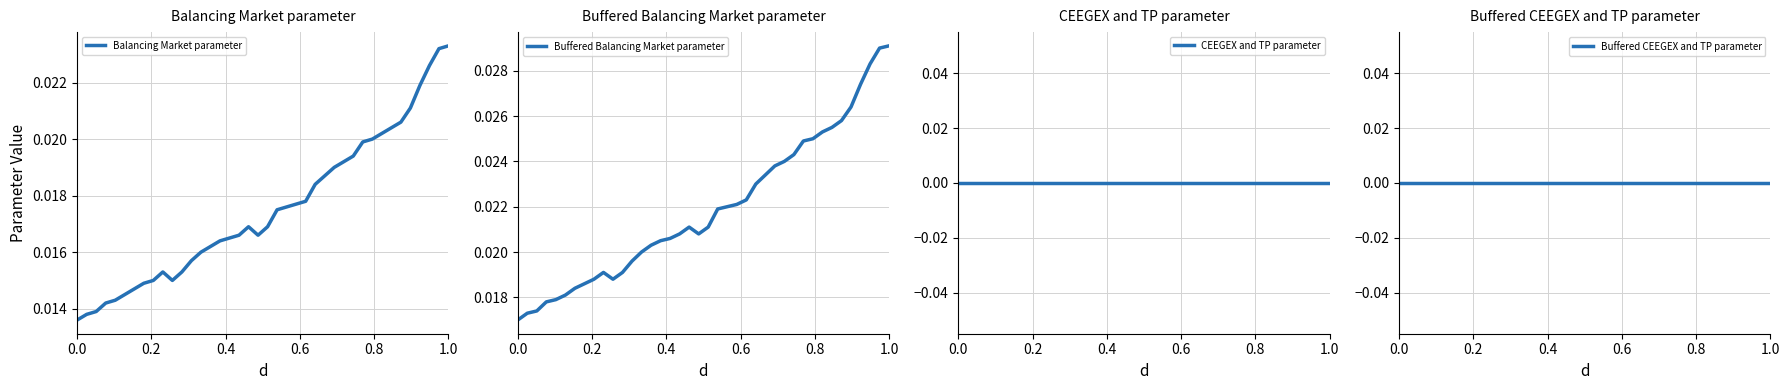

How many lines are shown in the chart?

4